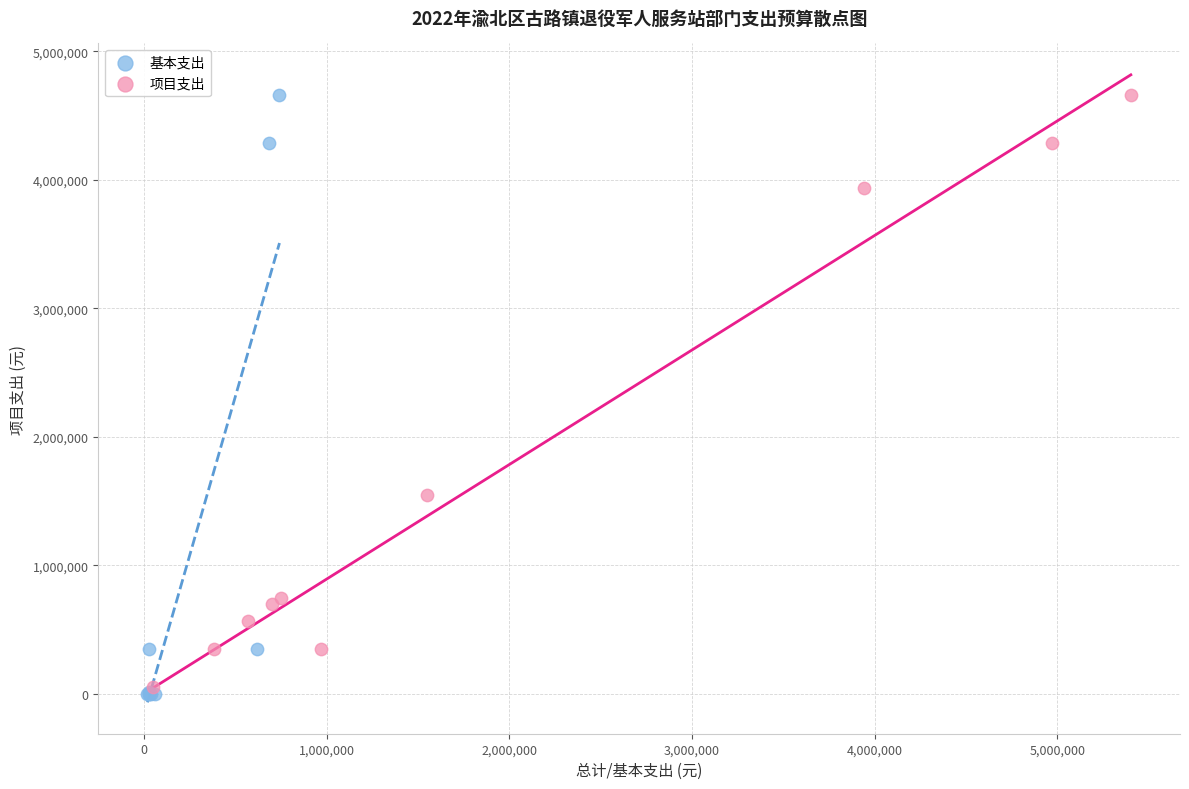

Which series has the widest spread of Y values?

基本支出